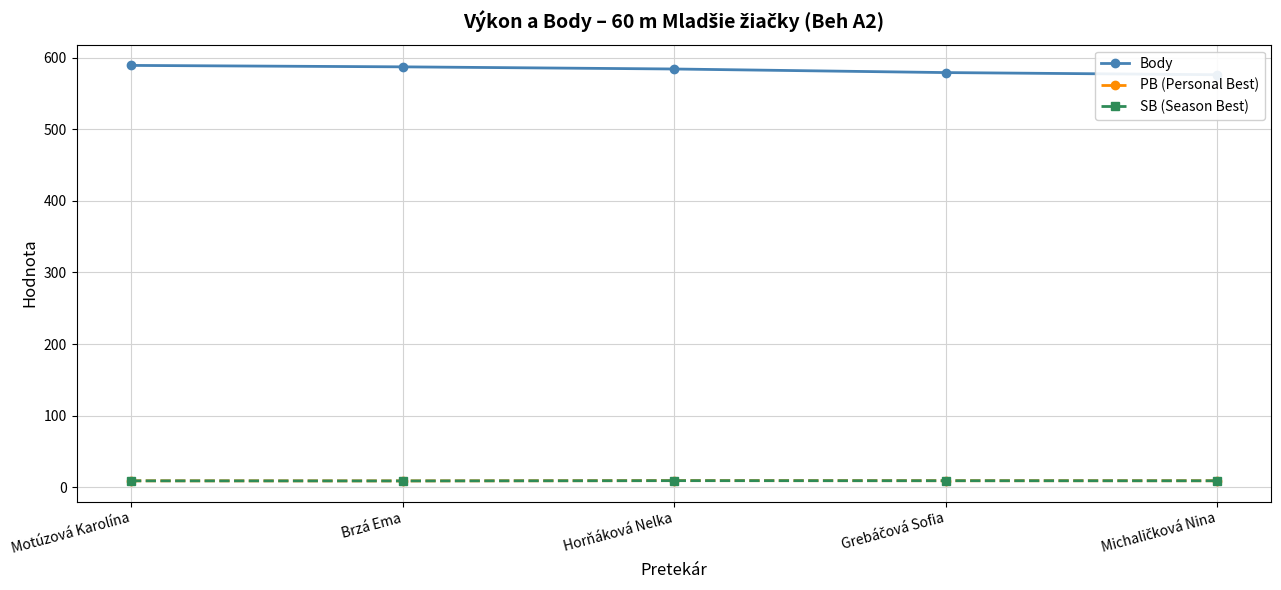

True or false: Body and SB (Season Best) intersect in this chart.

False